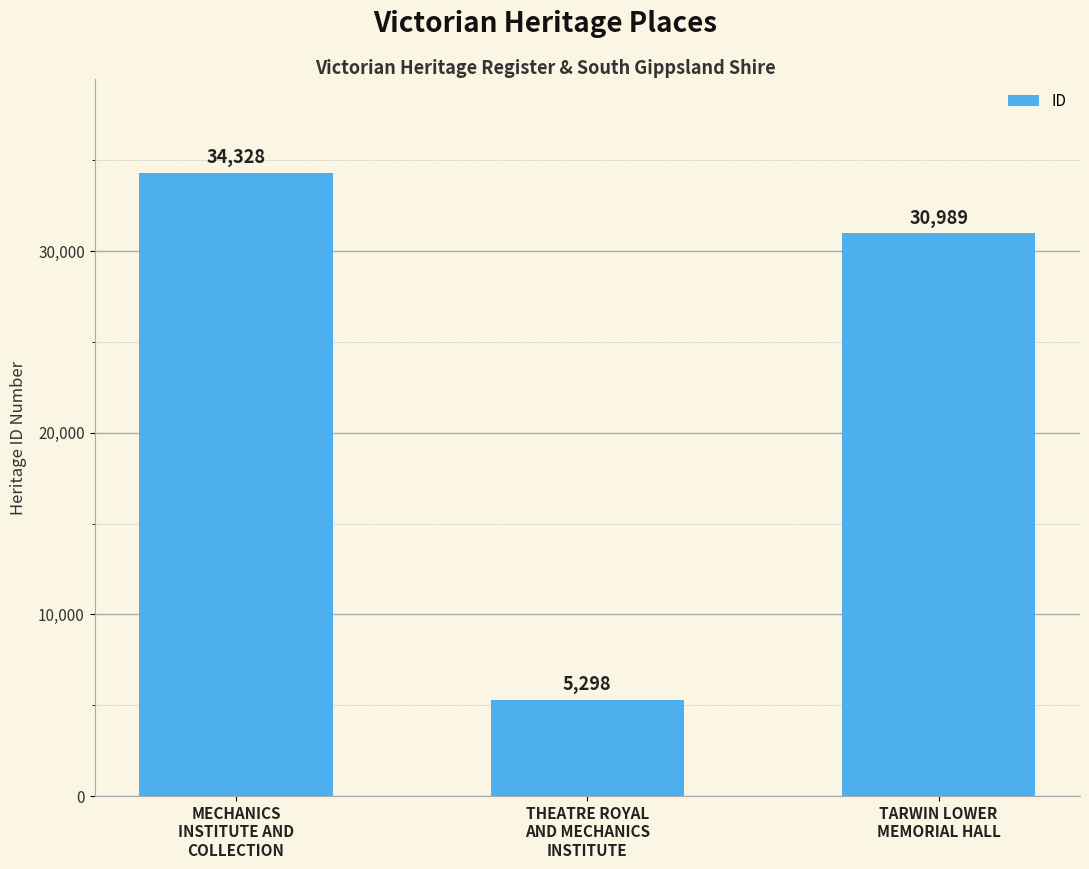

Does the chart contain any negative values?

No